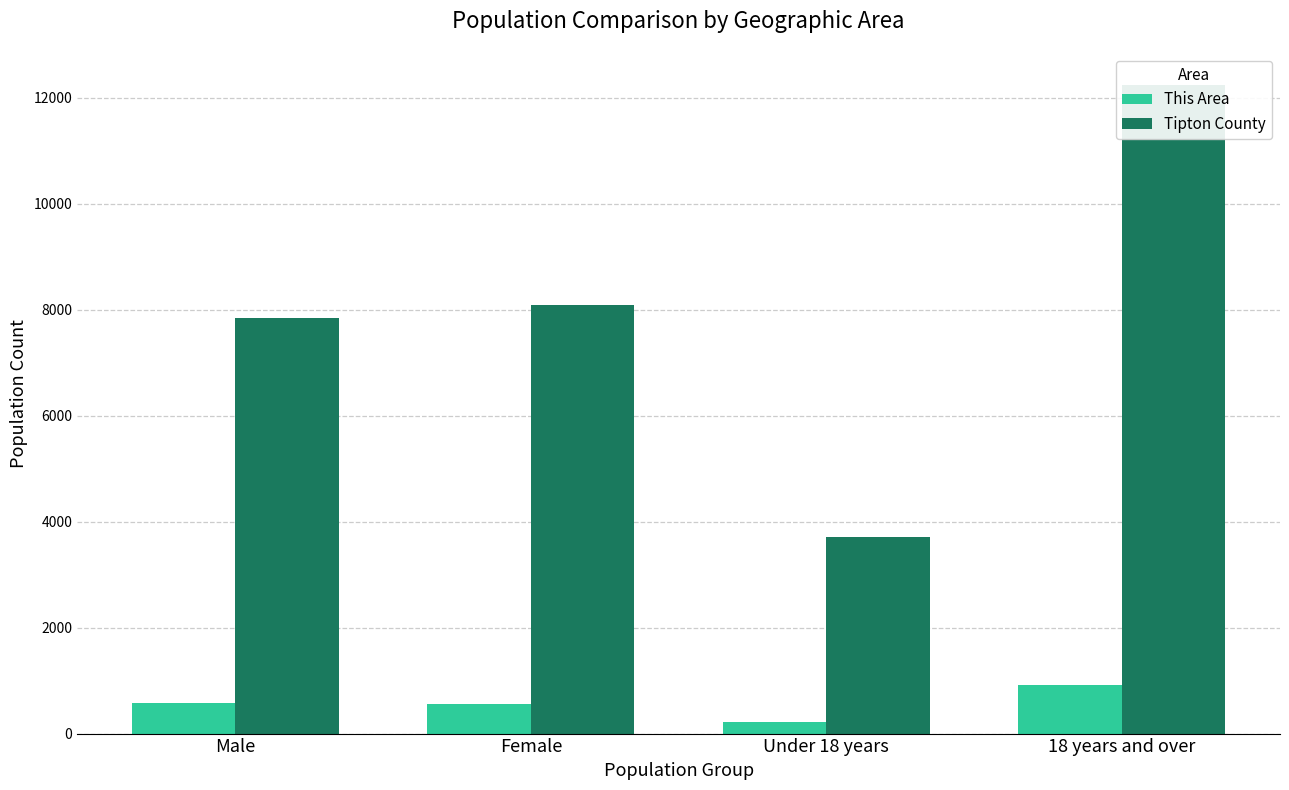

What is the average value of the Tipton County series?

7968